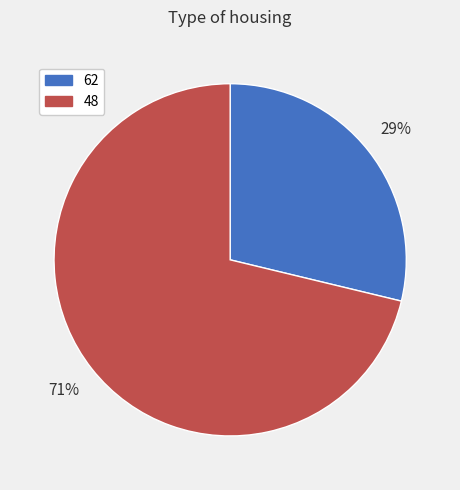

To the nearest percent, what is the difference between the 62 and 48 slice percentages?

42%